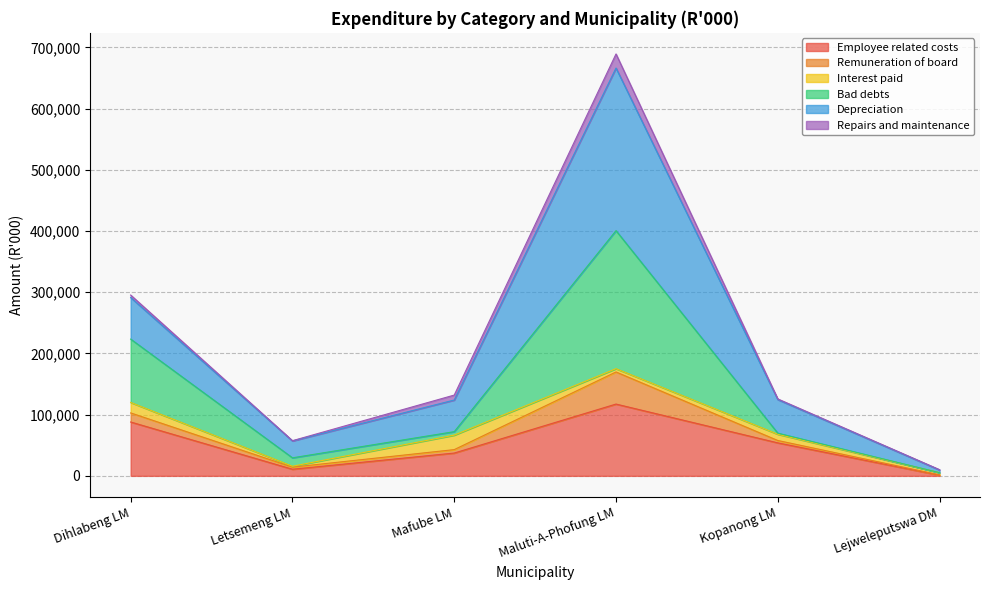

True or false: Employee related costs and Remuneration of board cross at least once.

False